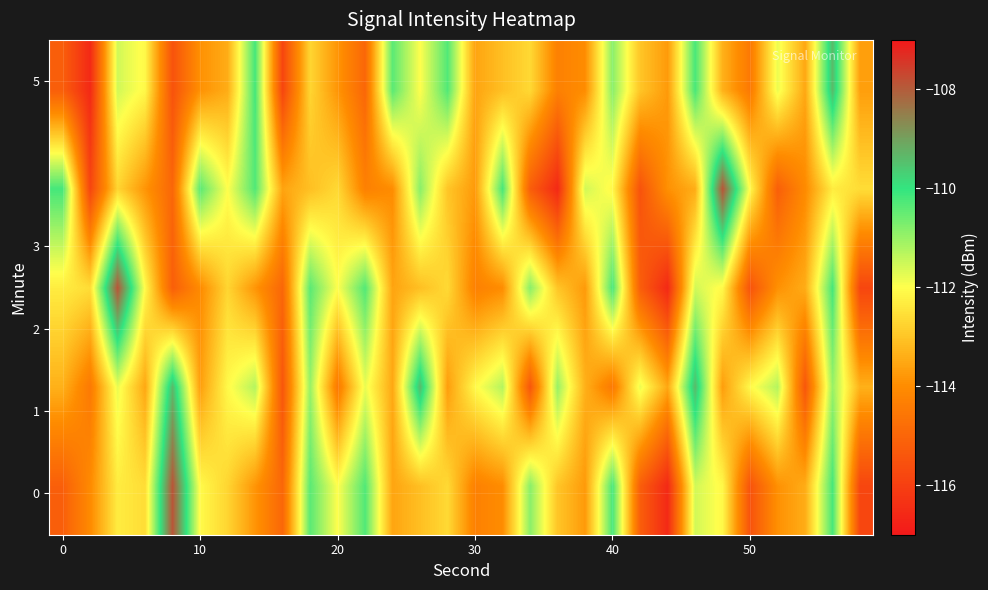

What is the greatest value displayed?

-107.9